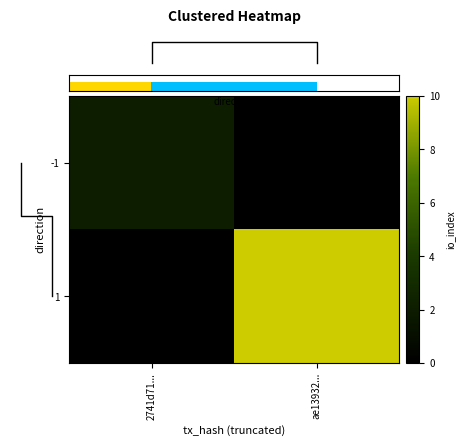

At which category is the sum across all series the highest?

ae13932...